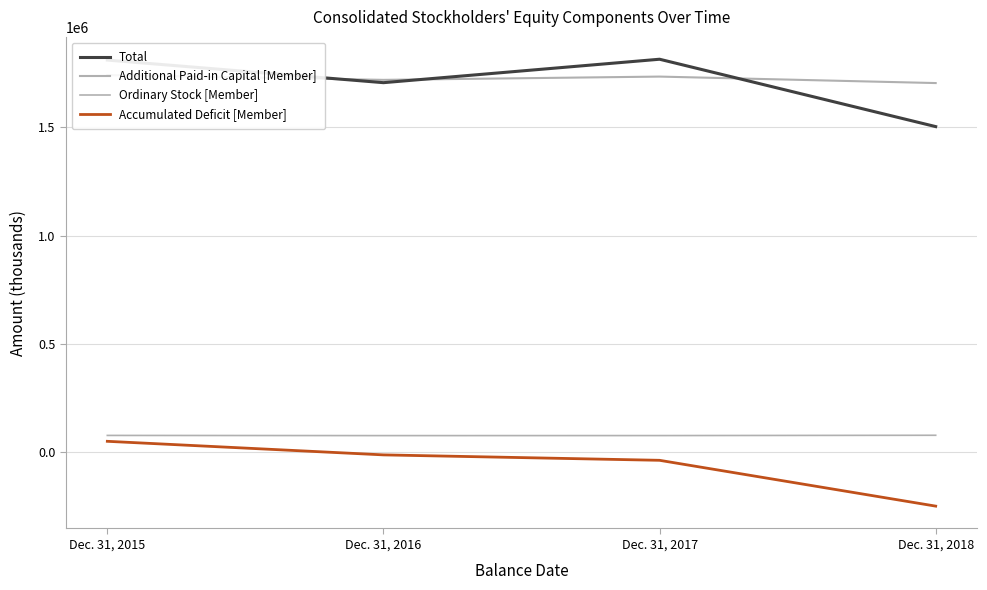

The Ordinary Stock [Member] series shows 126907 at Dec. 31, 2017. True or false?

False